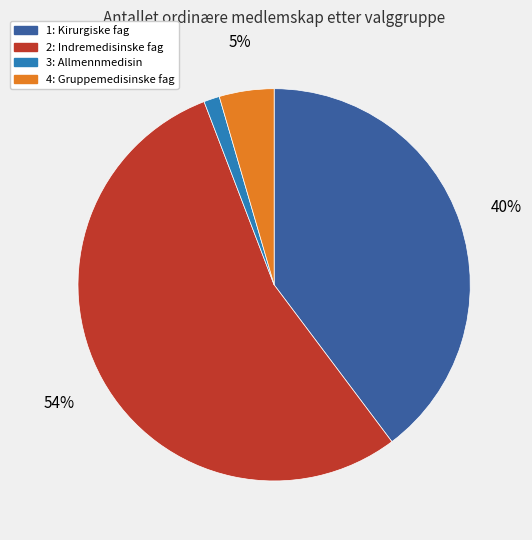

Which category has the smallest portion of the pie?

3: Allmennmedisin